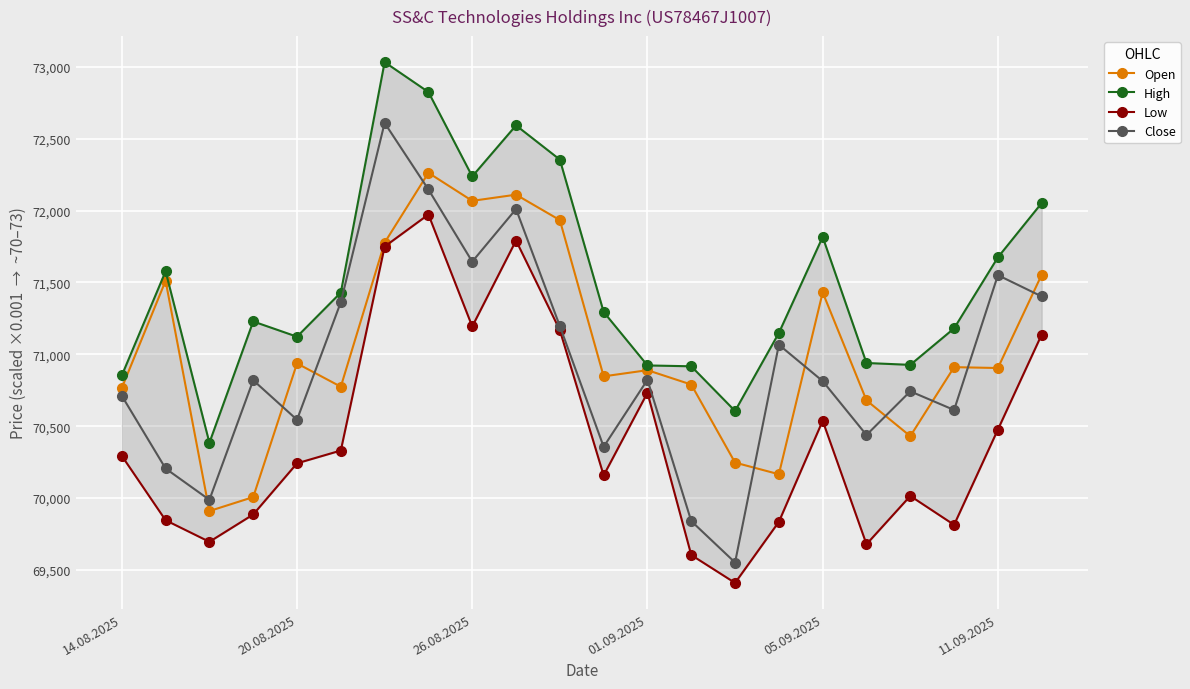

What is the difference between the second highest and second lowest values in the Low series?

2188